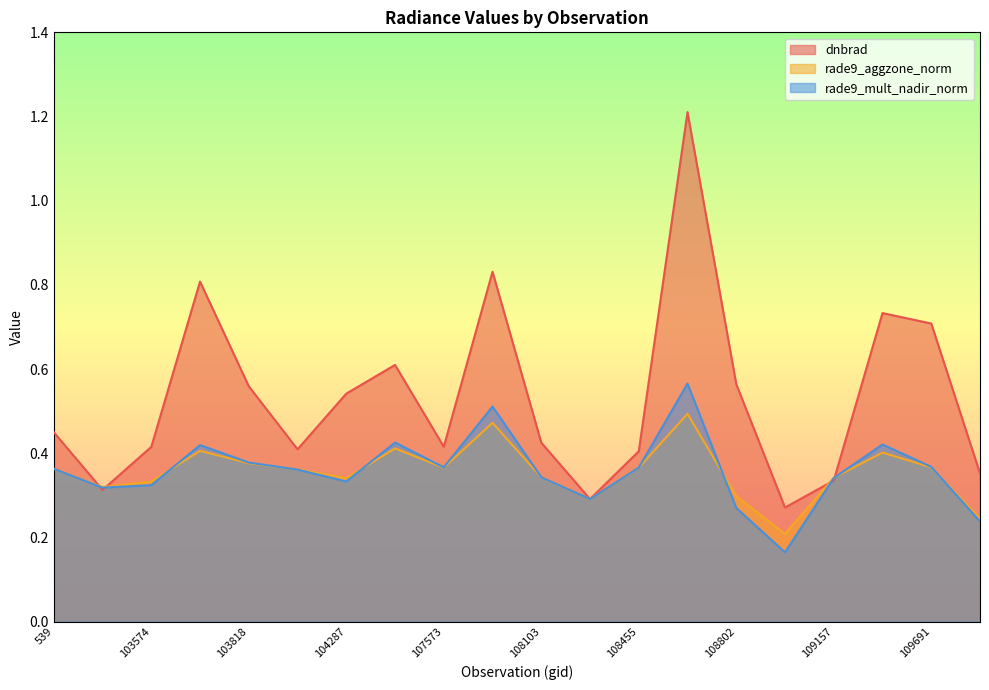

Which series ends up on top after the final intersection of rade9_aggzone_norm and rade9_mult_nadir_norm?

rade9_aggzone_norm